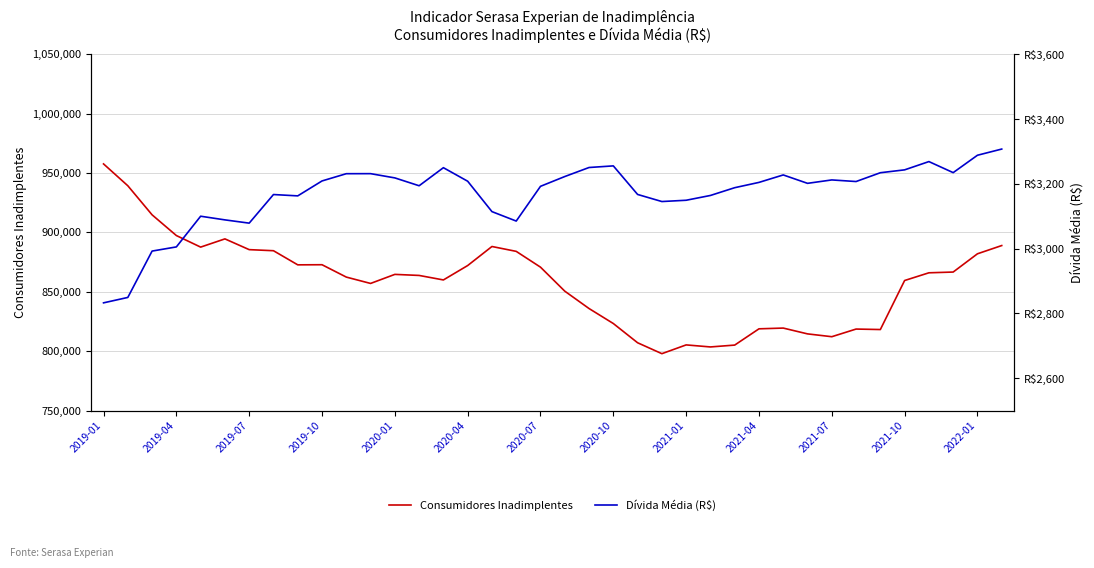

What is the difference between the highest and lowest values at 23?

794861.6